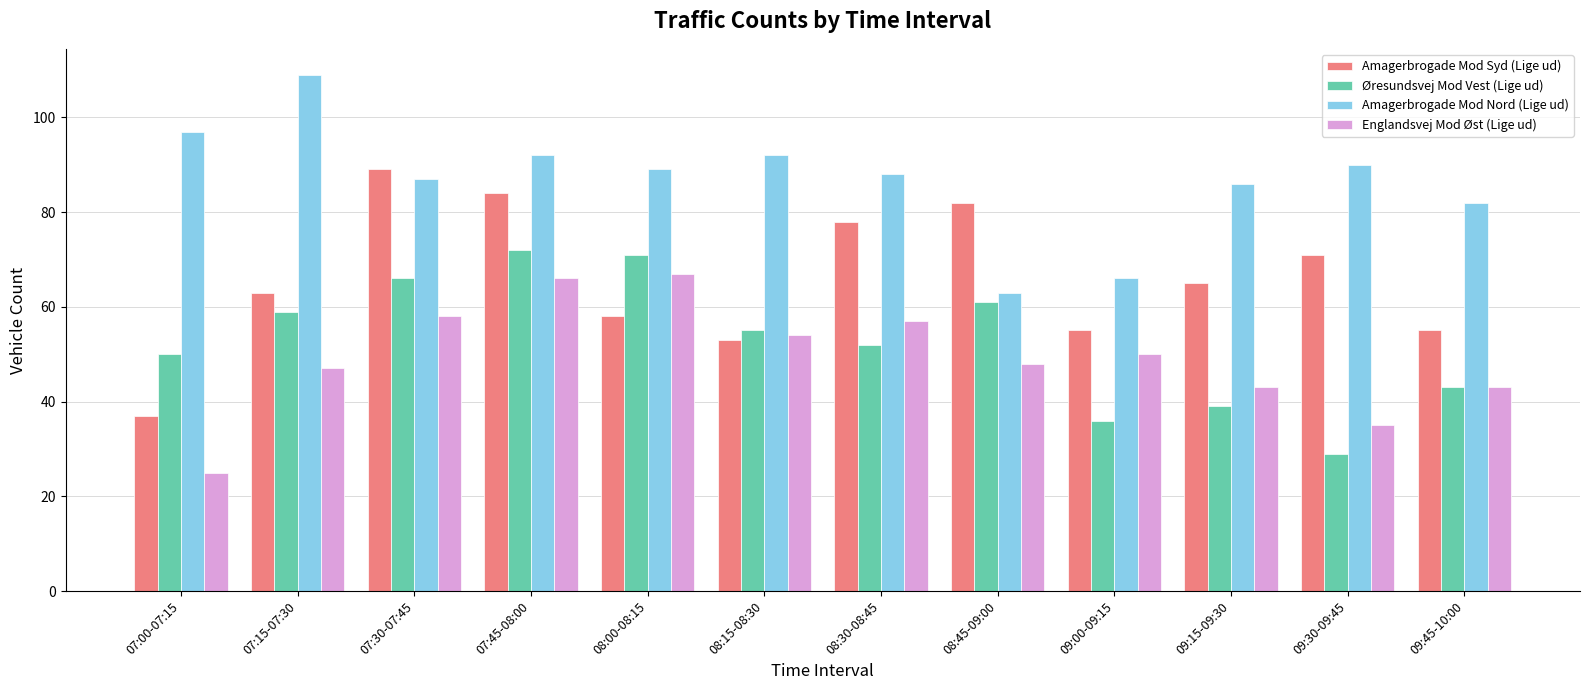

What is the minimum value for Øresundsvej Mod Vest (Lige ud)?

29